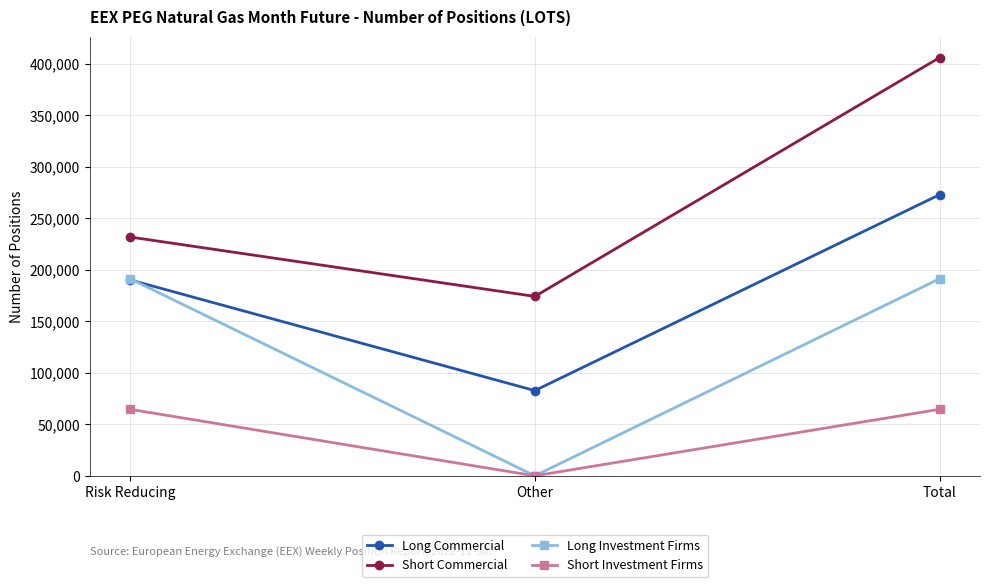

At how many categories does at least one series exceed 88950?

3